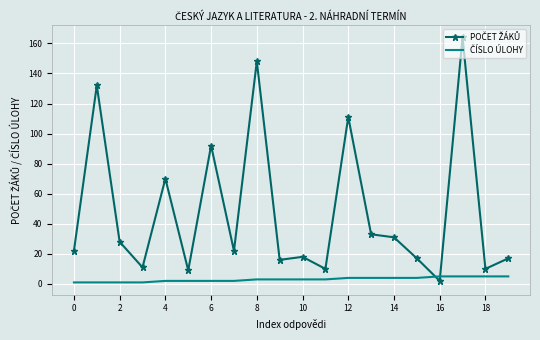

What is the maximum value shown in the chart?

164